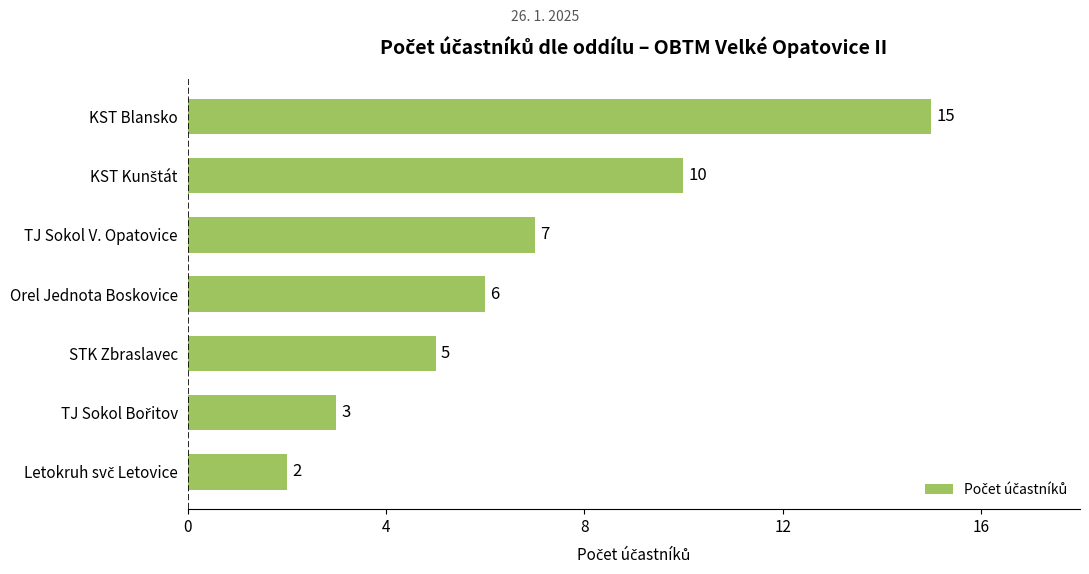

What is the average value?

7